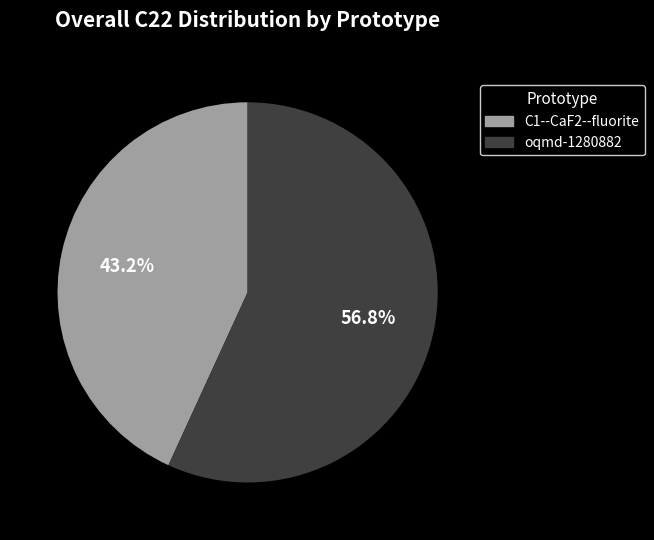

To the nearest percent, what is the difference between the largest and smallest slice percentages?

14%